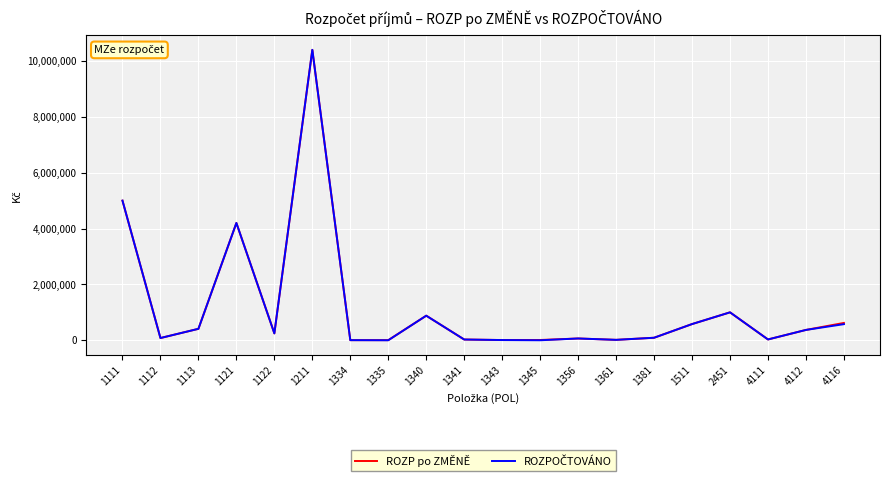

What is the sum of the ROZP po ZMĚNĚ values at 1211 and 1341?

10427000